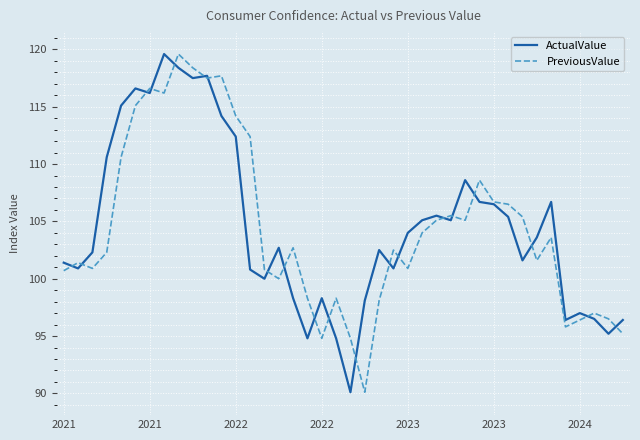

What is the minimum value for PreviousValue?

90.1